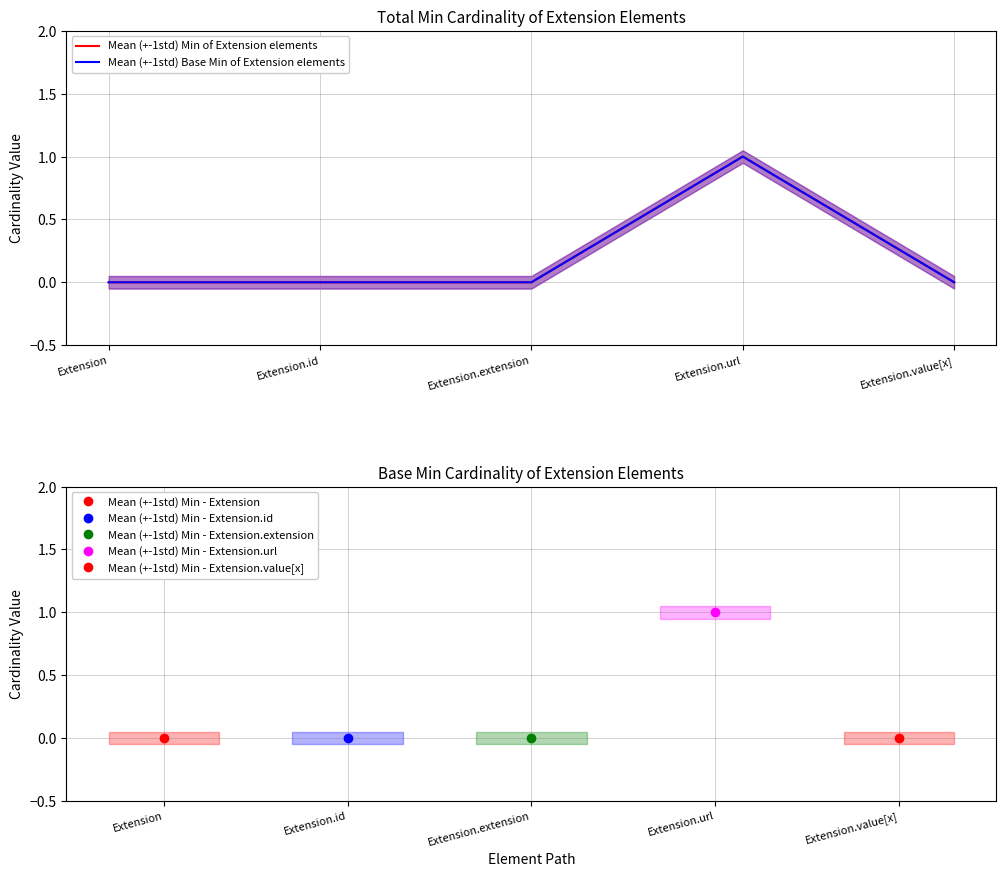

Rank the series at Extension.value[x] from lowest to highest value.

Mean (+-1std) Min of Extension elements, Mean (+-1std) Base Min of Extension elements